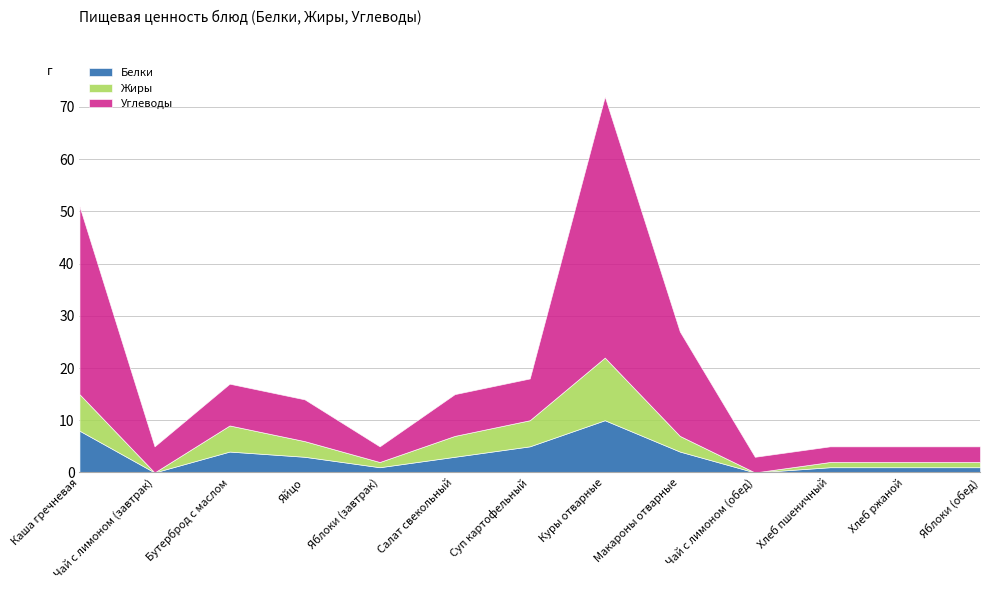

What is the label of the 4th point from the right?

Чай с лимоном (обед)